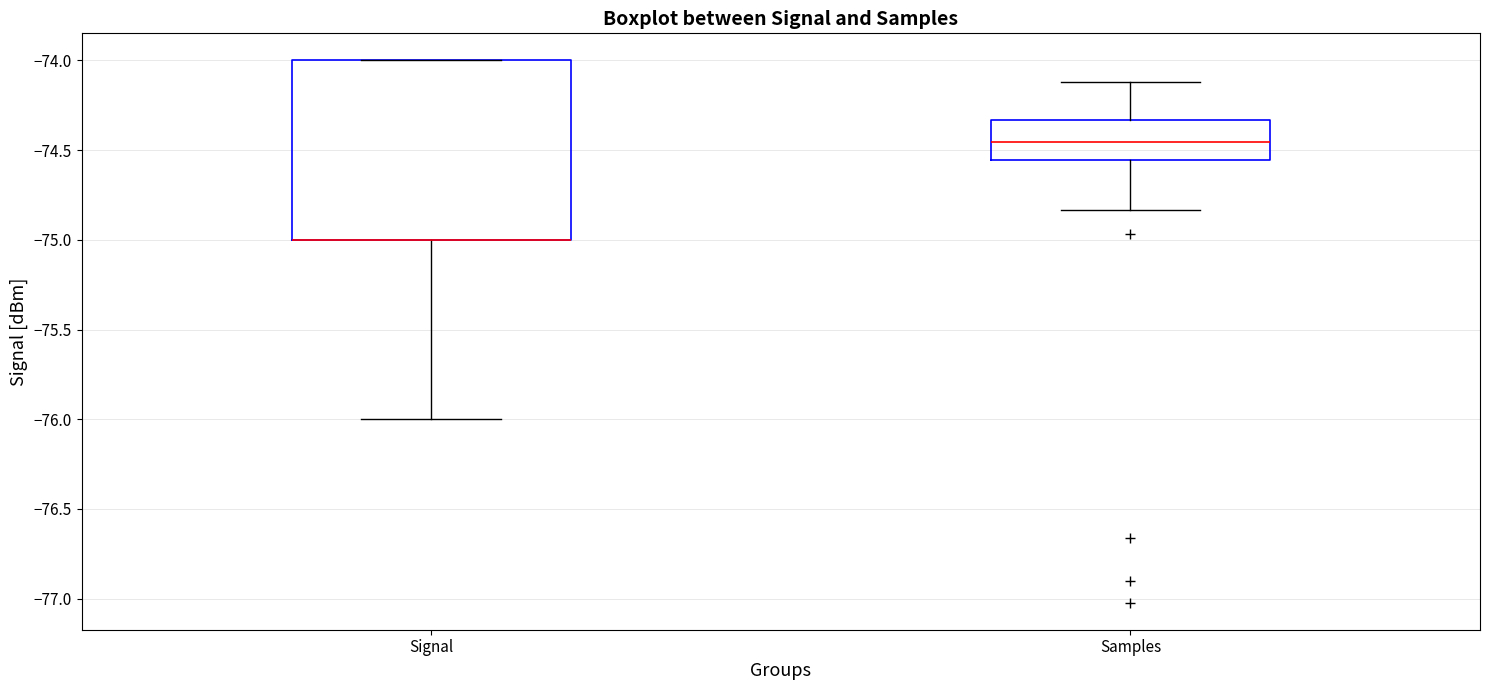

Reading left to right, read every box against the y-axis: the position of its median line, the range the box covers, and the ends of its whiskers. The values are not printed on the chart, so give them approximately, as read against the axis.

Signal: median -75.00 (drawn on the box's lower edge), box -75.00 to -74.00, whiskers -76.00 to -74.00
Samples: median -74.45, box -74.55 to -74.35, whiskers -74.85 to -74.10